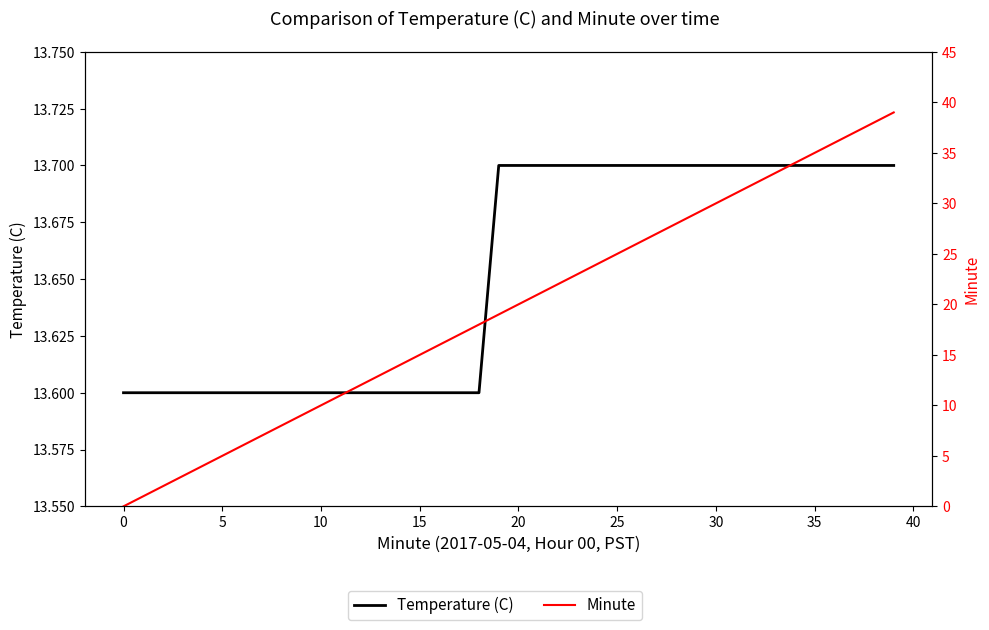

Where does the Minute series first go above 20?

21